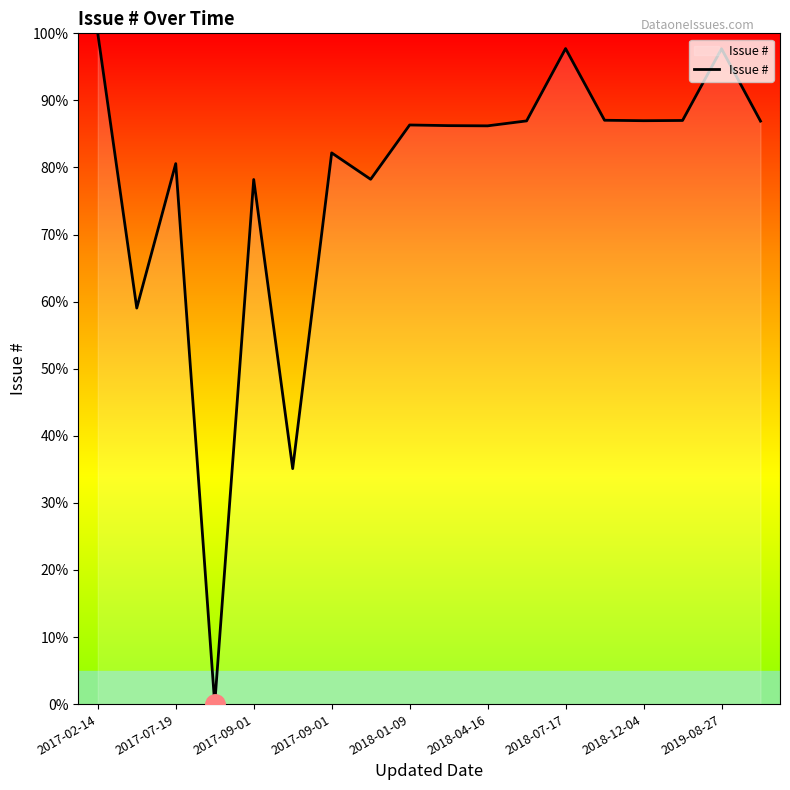

What is the maximum value shown in the chart?

100.0